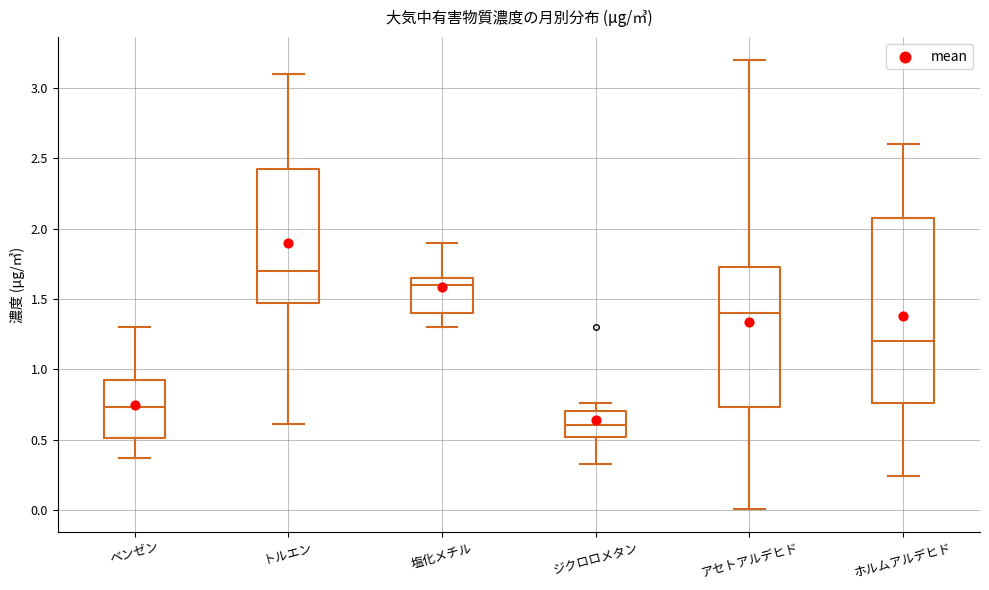

Which box is the tallest, from its lower edge to its upper edge?

ホルムアルデヒド